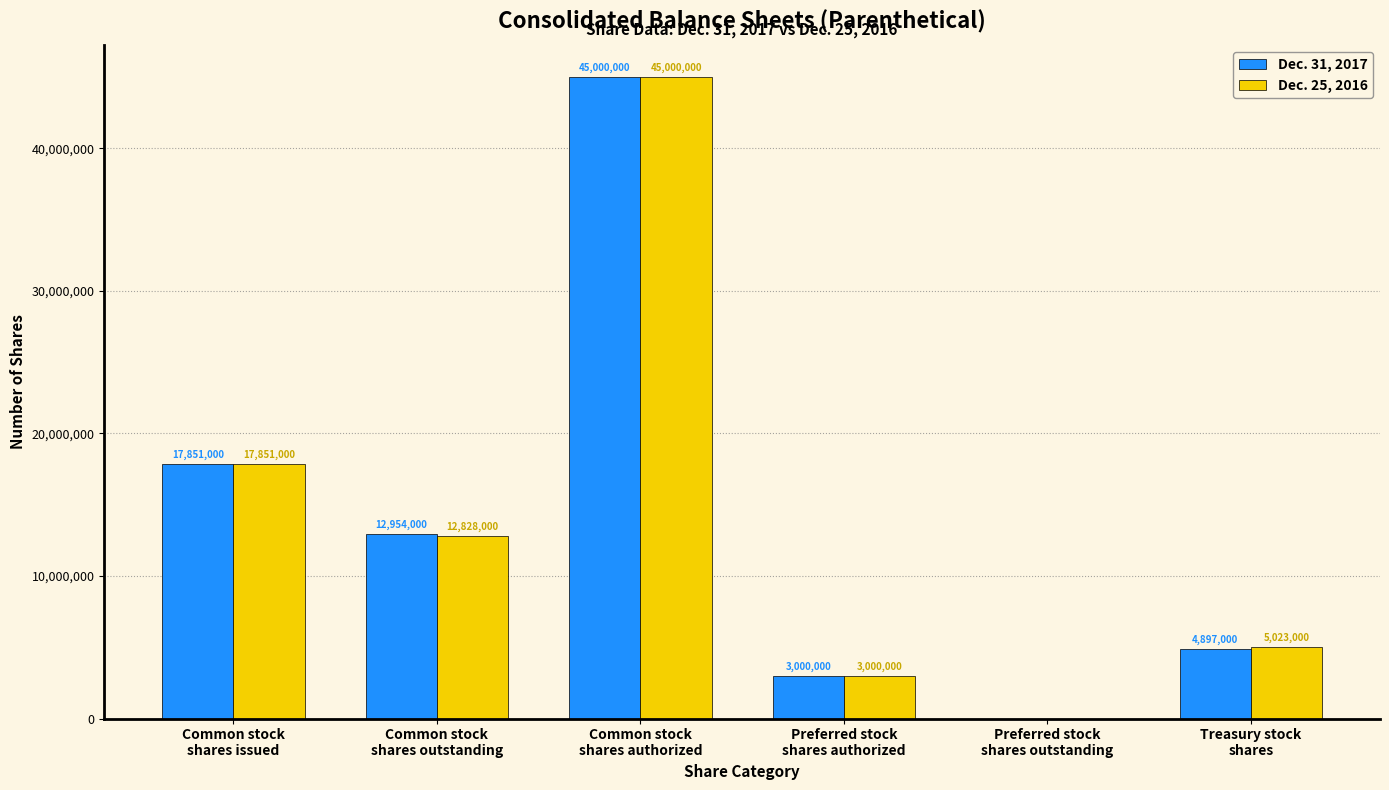

Reading right to left, list all the values displayed in this chart.

Dec. 31, 2017: 4897000	0	3000000	45000000	12954000	17851000
Dec. 25, 2016: 5023000	0	3000000	45000000	12828000	17851000